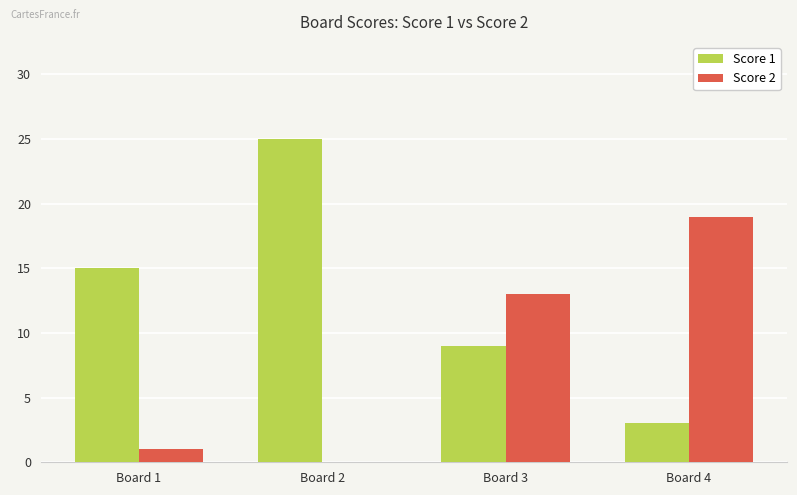

What is the maximum value shown in the chart?

25